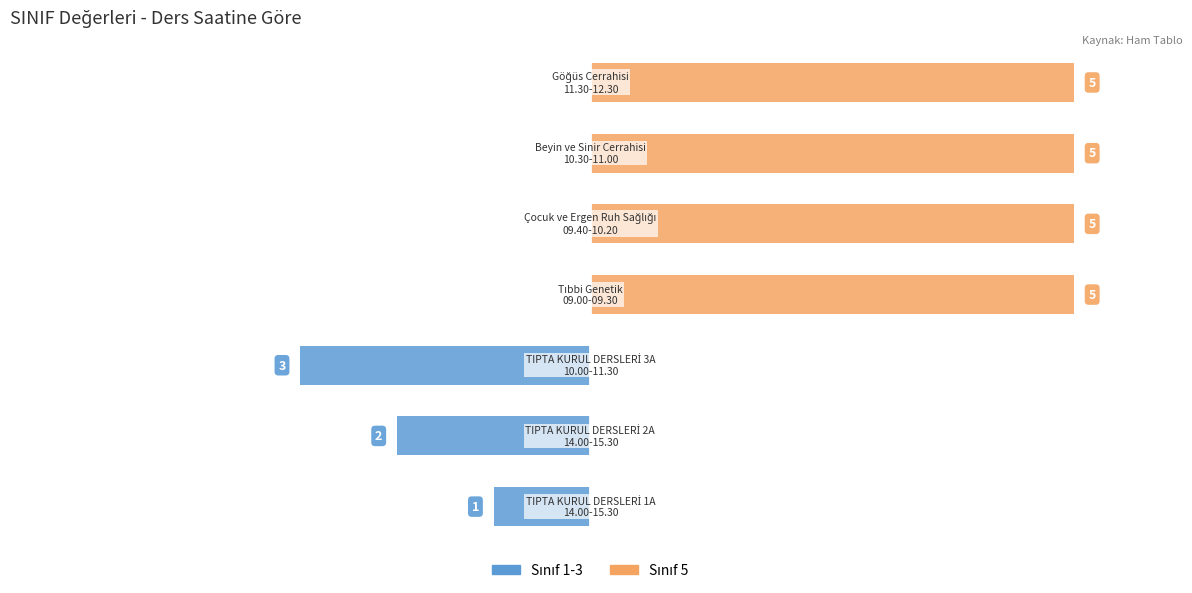

What is the sum of the Sınıf 5 values at 1 and 4?

5